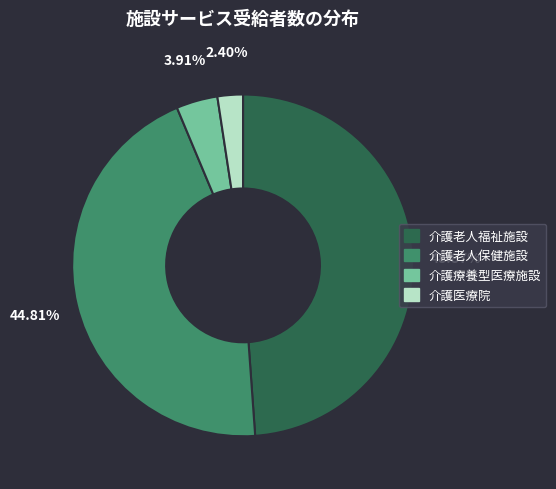

What portion of the pie excludes 介護療養型医療施設?

96.1%